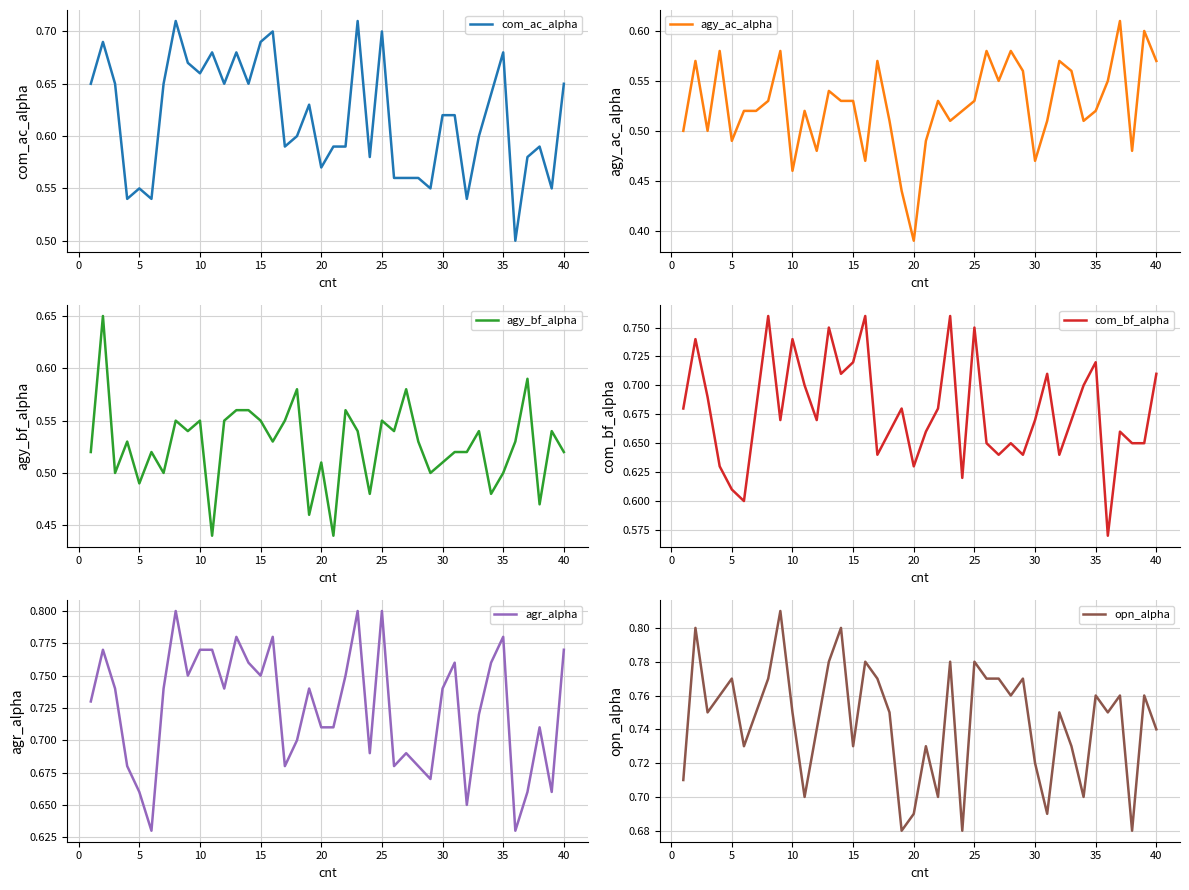

What is the difference between the maximum and minimum values in the com_ac_alpha series?

0.2